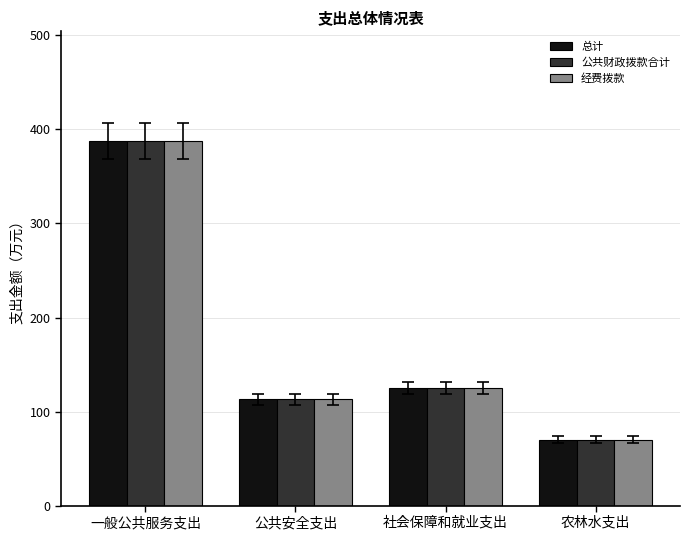

What is the difference between the second highest and second lowest values in the 总计 series?

12.1